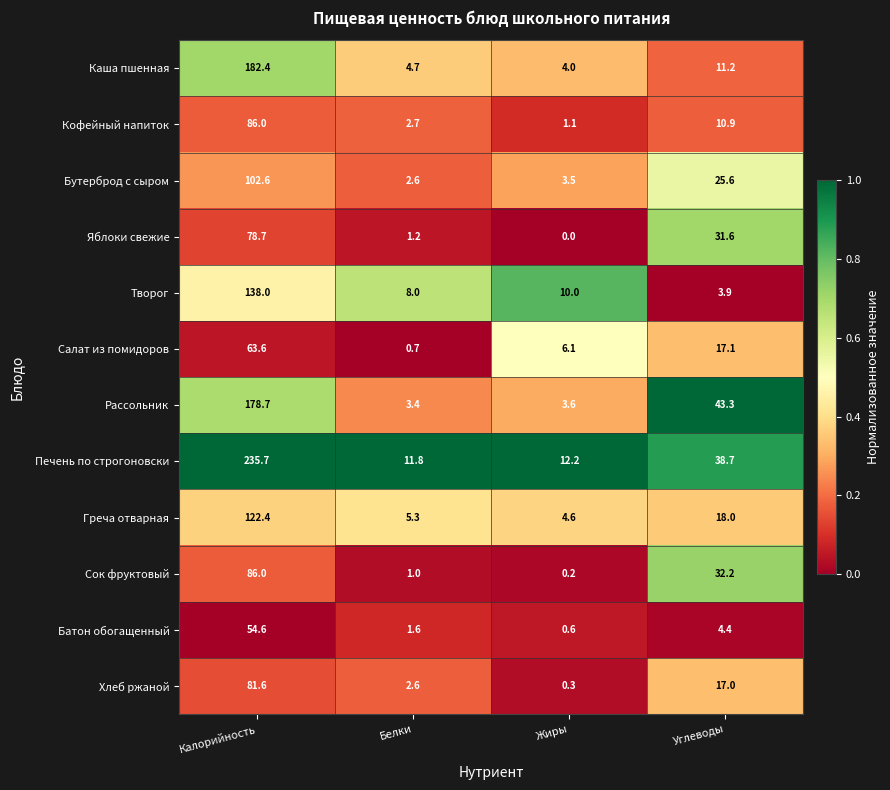

The Салат из помидоров series shows 9.9 at Углеводы. True or false?

False